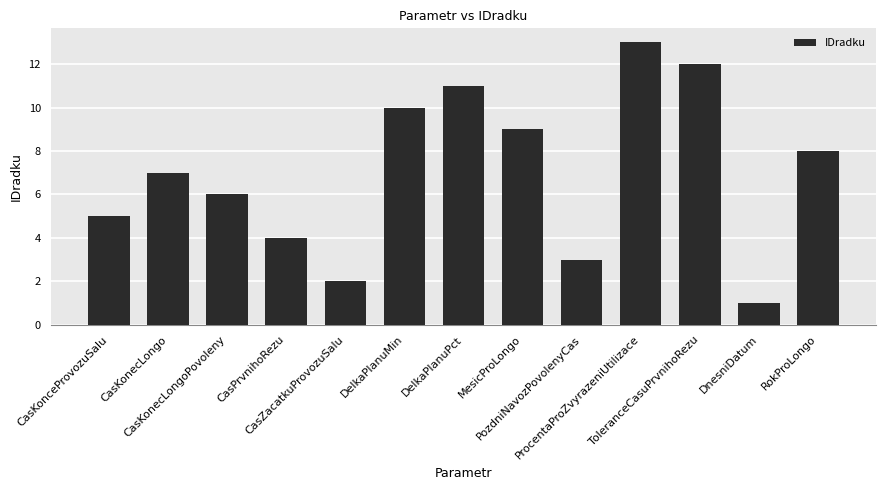

List the labels in order of value, smallest first.

DnesniDatum, CasZacatkuProvozuSalu, PozdniNavozPovolenyCas, CasPrvnihoRezu, CasKonceProvozuSalu, CasKonecLongoPovoleny, CasKonecLongo, RokProLongo, MesicProLongo, DelkaPlanuMin, DelkaPlanuPct, ToleranceCasuPrvnihoRezu, ProcentaProZvyrazeniUtilizace